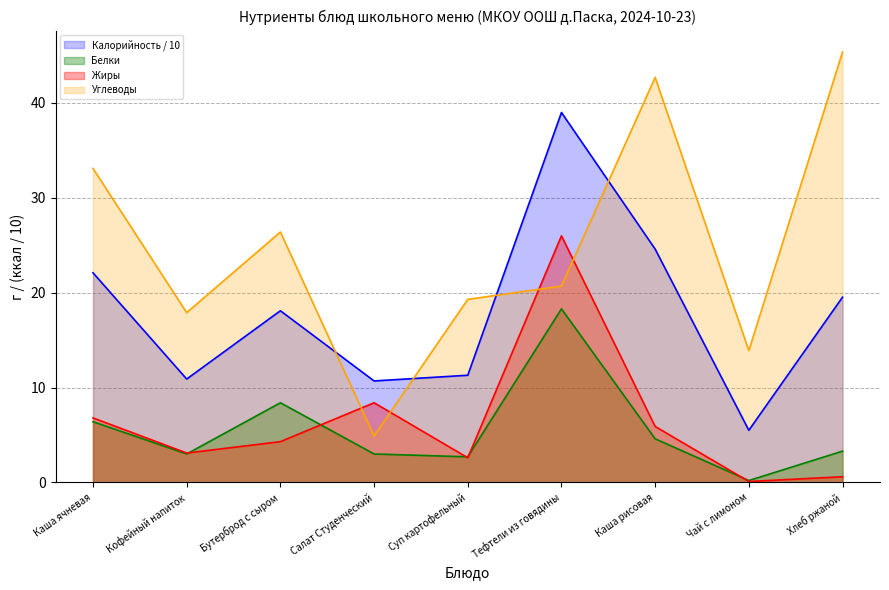

Which series has the largest total across all categories?

Углеводы